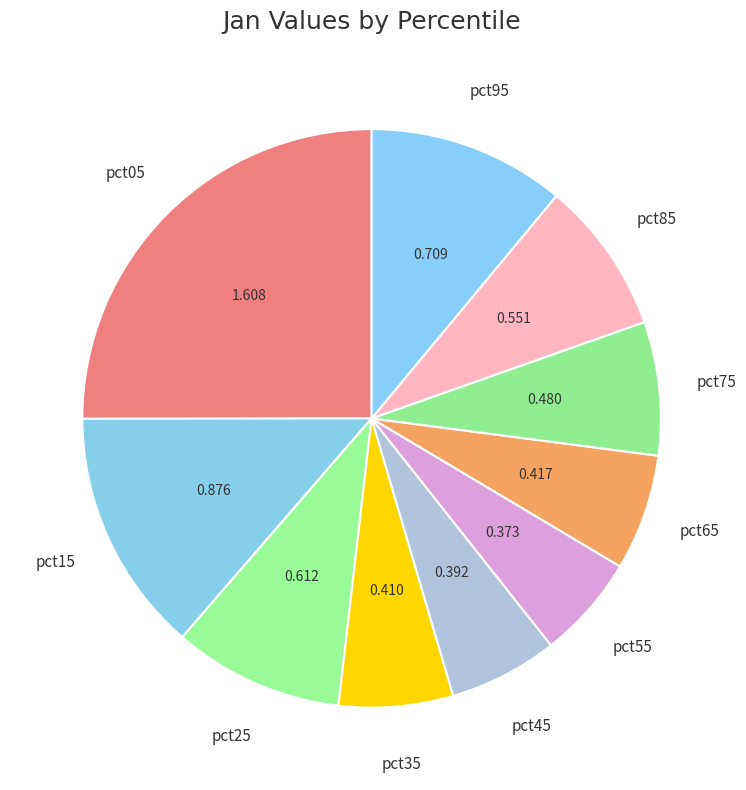

Does pct85 account for over 50% of the chart?

No